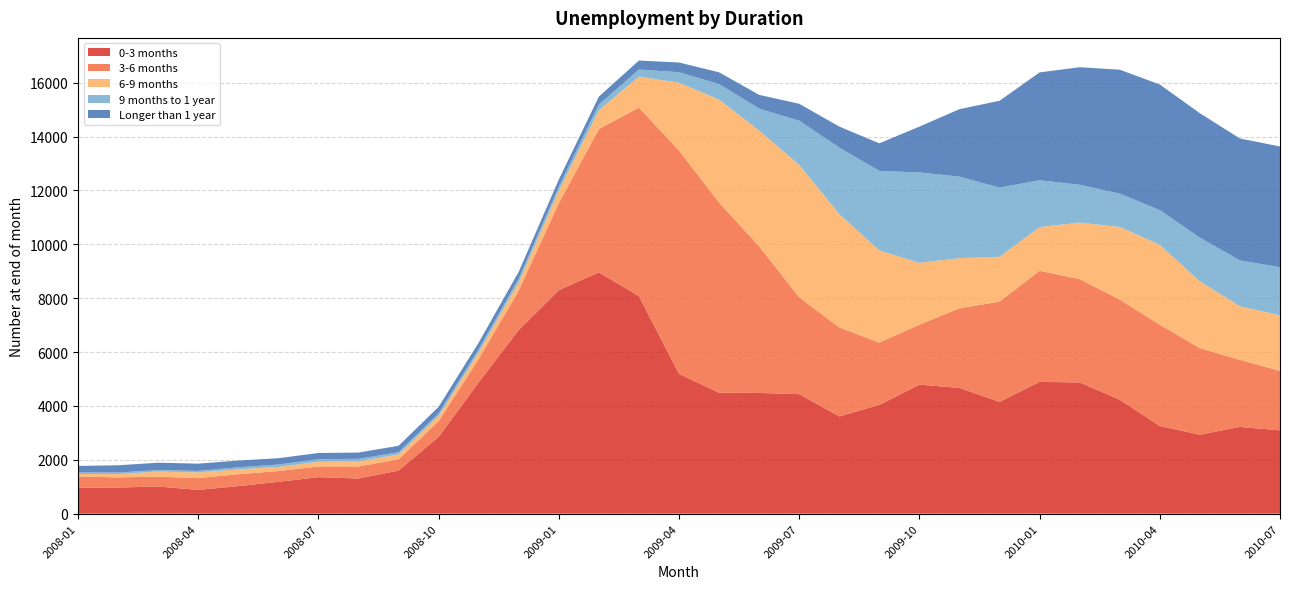

Reading left to right, what are all the values shown in this chart?

0-3 months: 960	970	1008	881	1022	1183	1355	1305	1599	2849	4874	6821	8298	8957	8074	5190	4487	4482	4437	3610	4037	4790	4669	4148	4892	4872	4230	3254	2932	3220	3094
3-6 months: 421	377	366	438	444	399	397	447	419	584	866	1461	3228	5323	6999	8291	7062	5442	3596	3304	2314	2227	2954	3724	4123	3835	3719	3761	3212	2489	2206
6-9 months: 91	122	188	212	178	154	173	190	179	193	251	315	466	700	1152	2518	3824	4298	4916	4209	3421	2297	1862	1665	1626	2099	2697	2966	2482	1995	2060
9 months to 1 year: 60	58	59	57	77	88	96	94	82	96	115	130	142	209	264	390	577	817	1639	2469	2952	3355	3027	2568	1736	1403	1235	1289	1621	1698	1790
Longer than 1 year: 240	269	271	269	251	235	231	233	241	245	244	255	270	296	333	361	435	509	629	779	1024	1700	2505	3224	4005	4365	4601	4662	4620	4526	4482